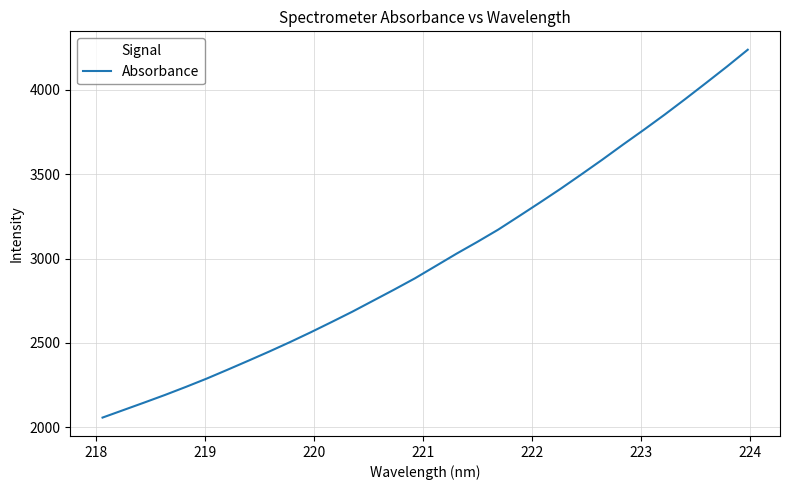

What is the difference between the maximum and minimum values?

2181.9